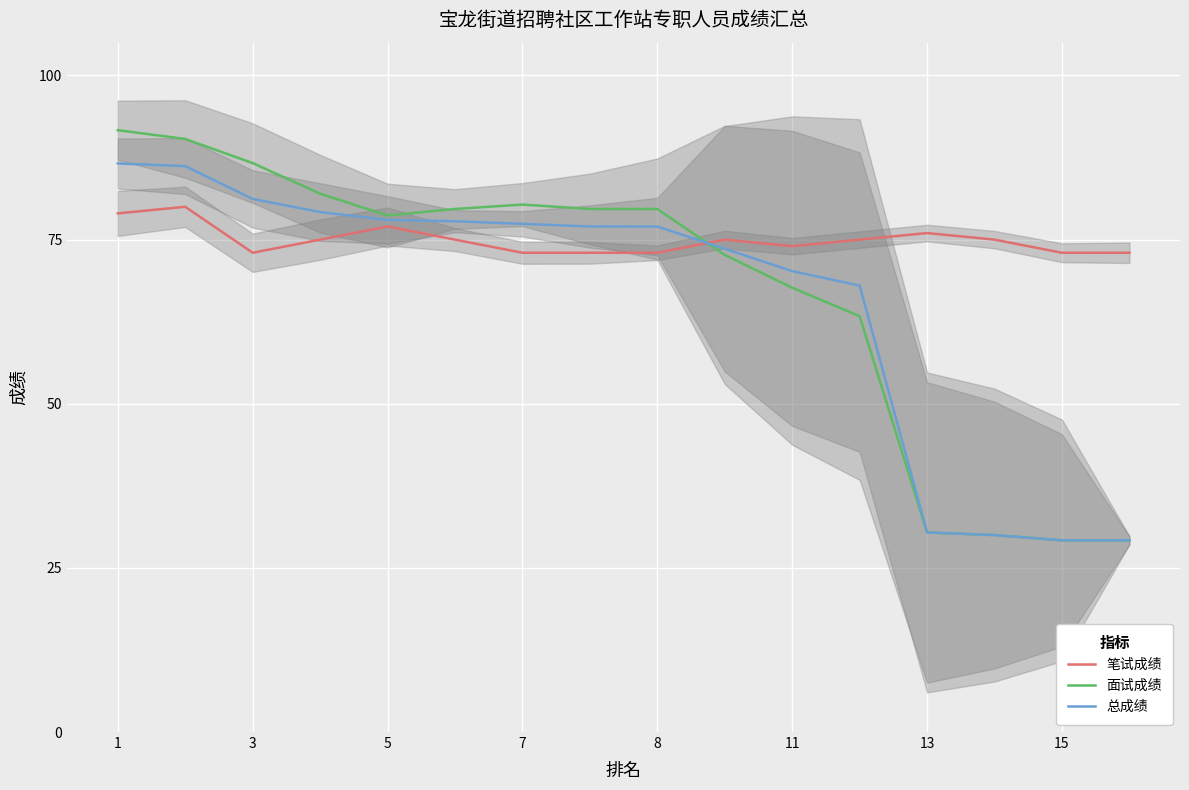

Count the 笔试成绩 values in the range 73 to 76.

13